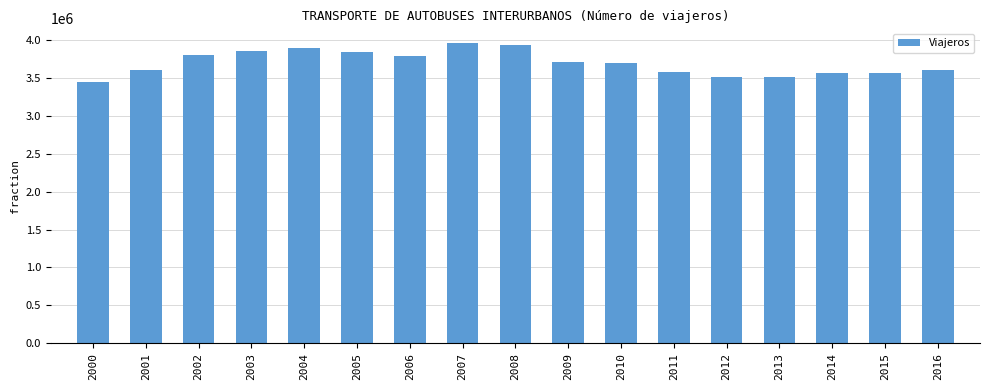

What is the greatest value displayed?

3954591